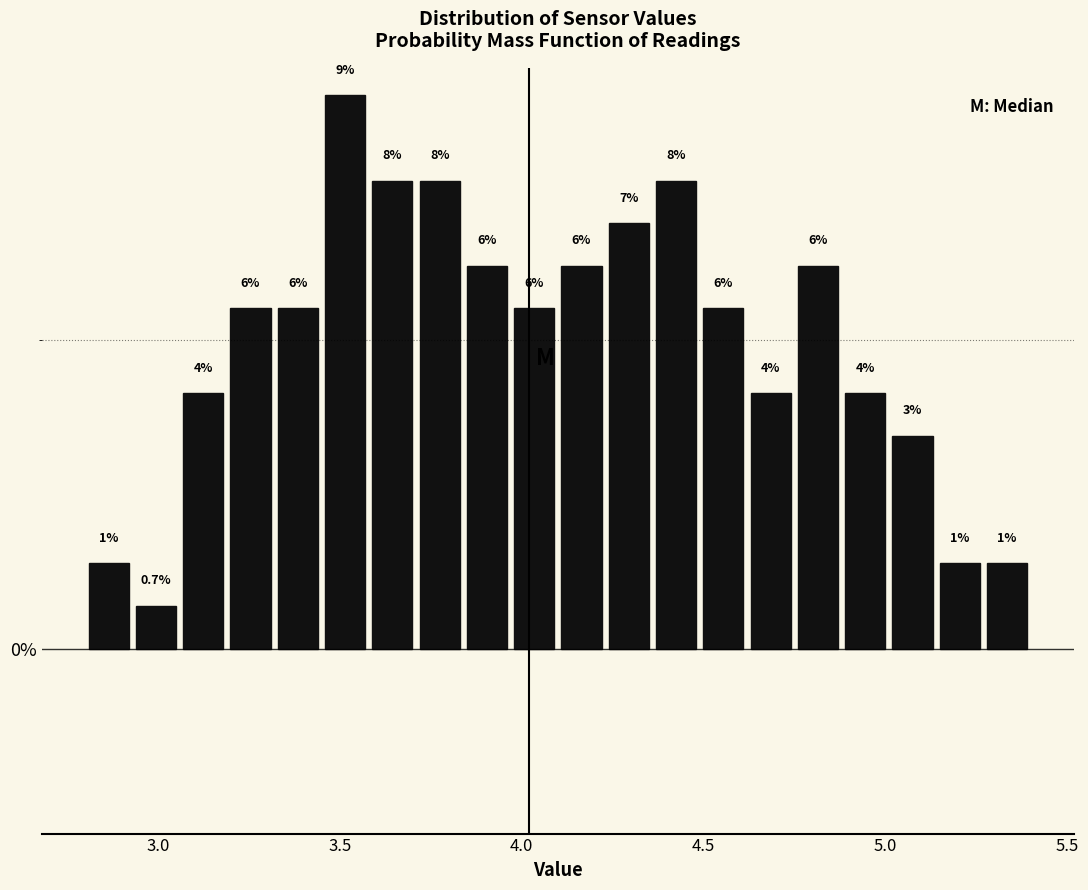

Around what value on the x-axis is the tallest bar? Give the approximate position of its centre, as read against the axis.

3.50